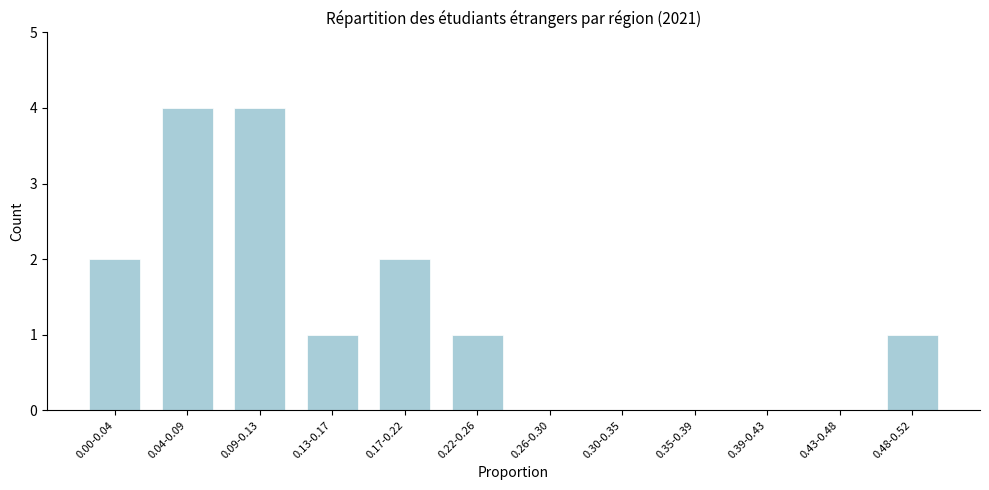

Reading left to right, what are all the values shown in this chart?

0.00-0.04=2	0.04-0.09=4	0.09-0.13=4	0.13-0.17=1	0.17-0.22=2	0.22-0.26=1	0.26-0.30=0	0.30-0.35=0	0.35-0.39=0	0.39-0.43=0	0.43-0.48=0	0.48-0.52=1